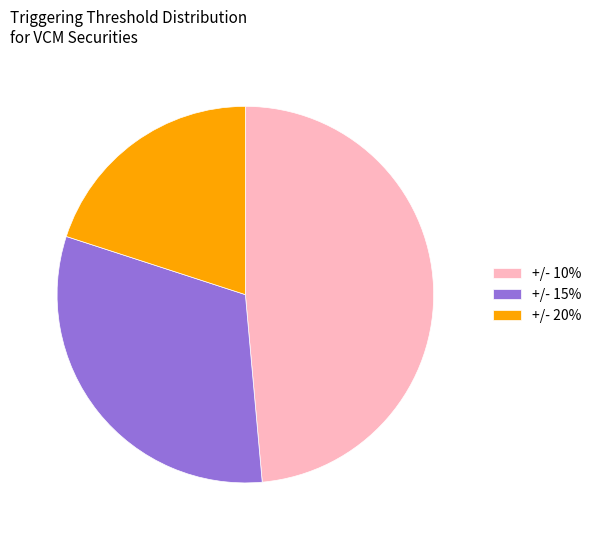

Is the sum of +/- 15% and +/- 10% greater than half?

Yes